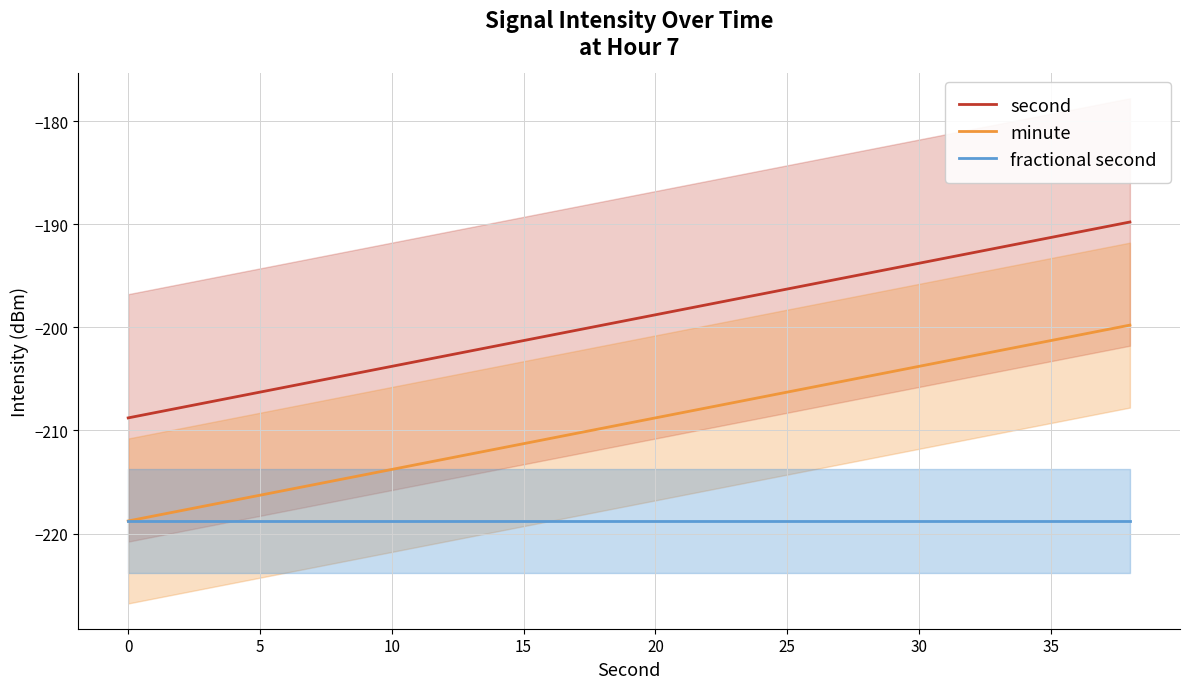

What is the total value across all series at 15?

-638.4